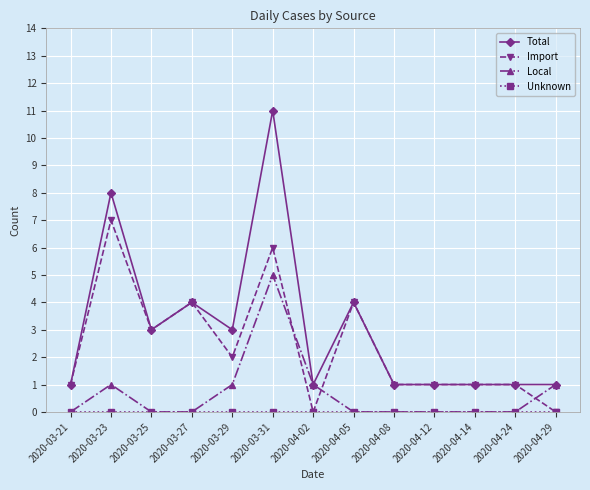

Which series has the largest total across all categories?

Total